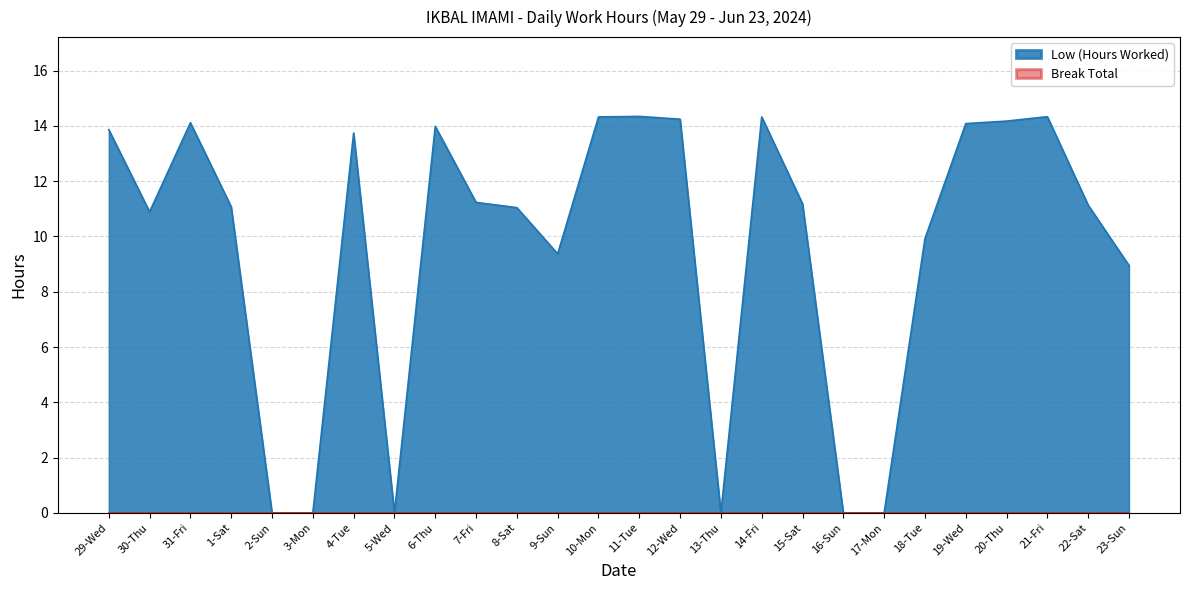

Read the value at 14-Fri.

14.3